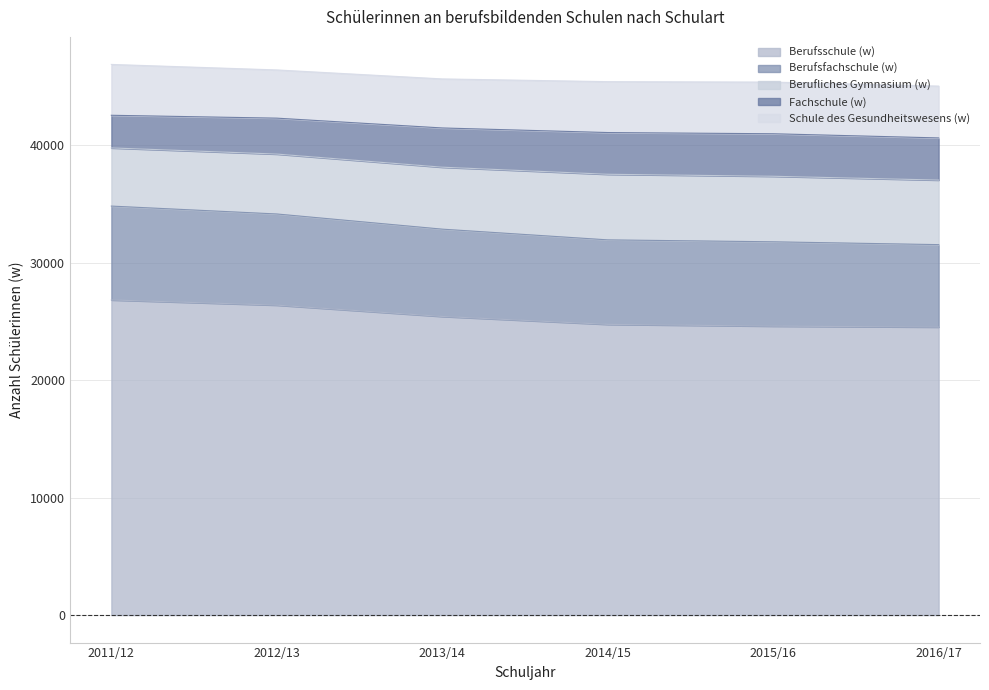

What is the total value across all series at 2016/17?

45022